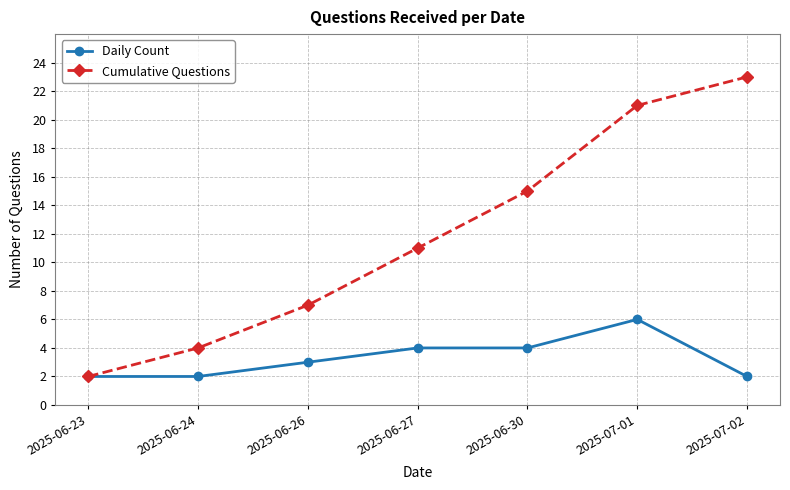

Reading right to left, extract all data points from this chart.

Daily Count: 2025-07-02=2	2025-07-01=6	2025-06-30=4	2025-06-27=4	2025-06-26=3	2025-06-24=2	2025-06-23=2
Cumulative Questions: 2025-07-02=23	2025-07-01=21	2025-06-30=15	2025-06-27=11	2025-06-26=7	2025-06-24=4	2025-06-23=2